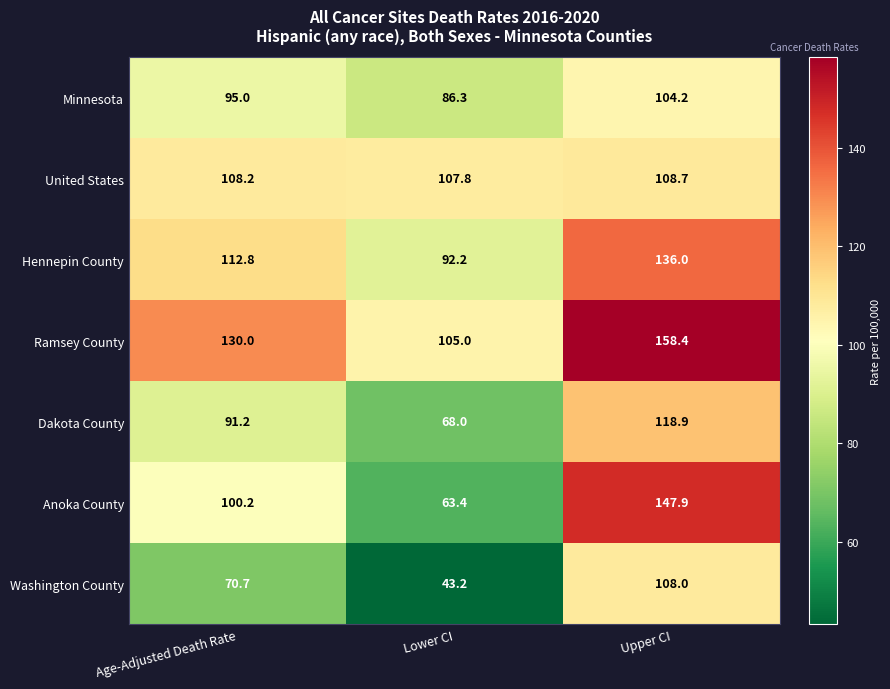

Reading right to left, transcribe all the data shown in this chart.

Minnesota: Upper CI=104.2	Lower CI=86.3	Age-Adjusted Death Rate=95.0
United States: Upper CI=108.7	Lower CI=107.8	Age-Adjusted Death Rate=108.2
Hennepin County: Upper CI=136.0	Lower CI=92.2	Age-Adjusted Death Rate=112.8
Ramsey County: Upper CI=158.4	Lower CI=105.0	Age-Adjusted Death Rate=130.0
Dakota County: Upper CI=118.9	Lower CI=68.0	Age-Adjusted Death Rate=91.2
Anoka County: Upper CI=147.9	Lower CI=63.4	Age-Adjusted Death Rate=100.2
Washington County: Upper CI=108.0	Lower CI=43.2	Age-Adjusted Death Rate=70.7